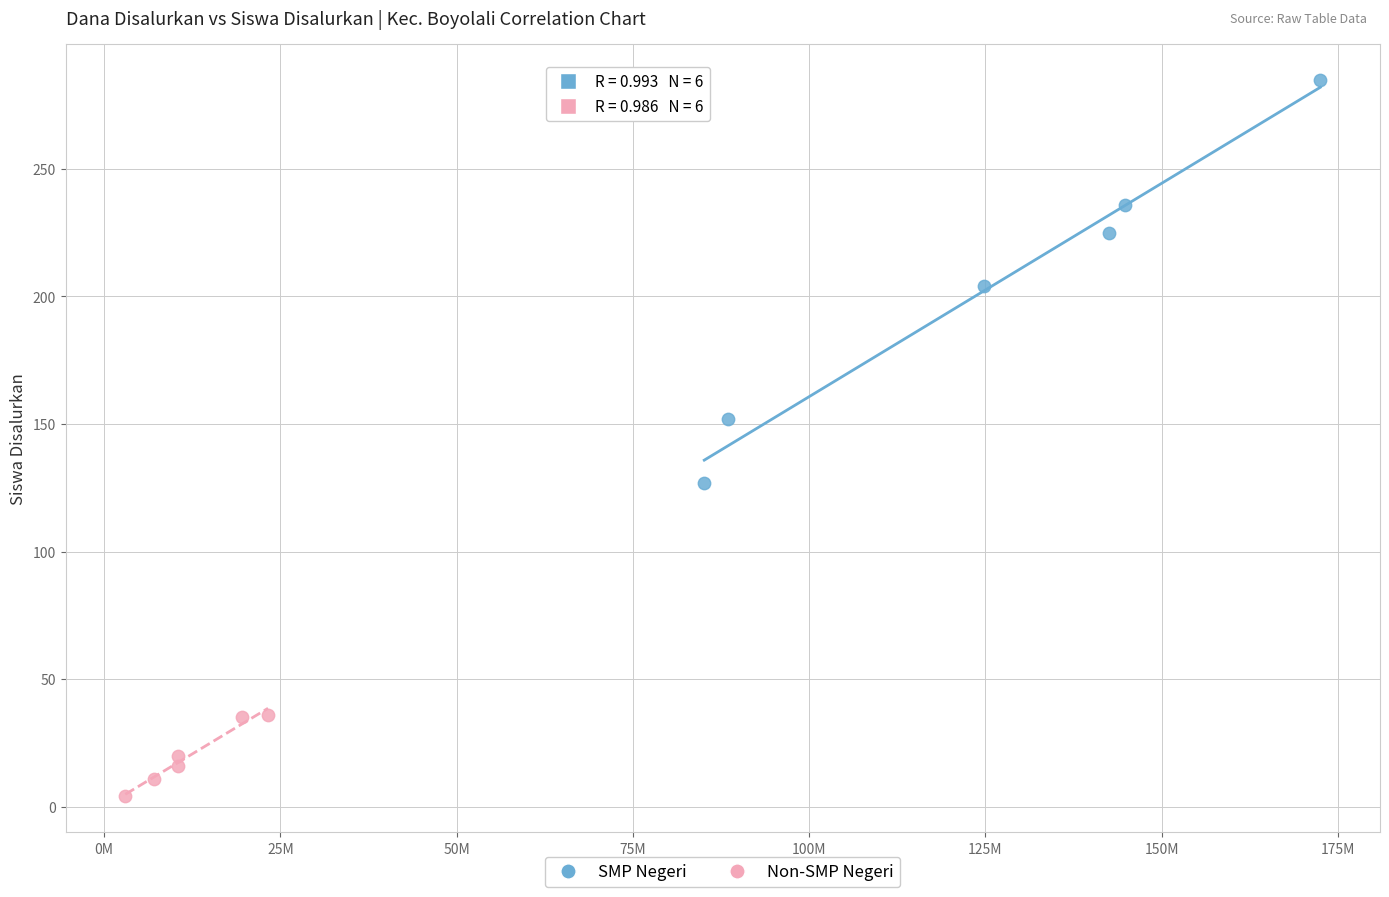

Which series contains the lowest Y value?

Non-SMP Negeri